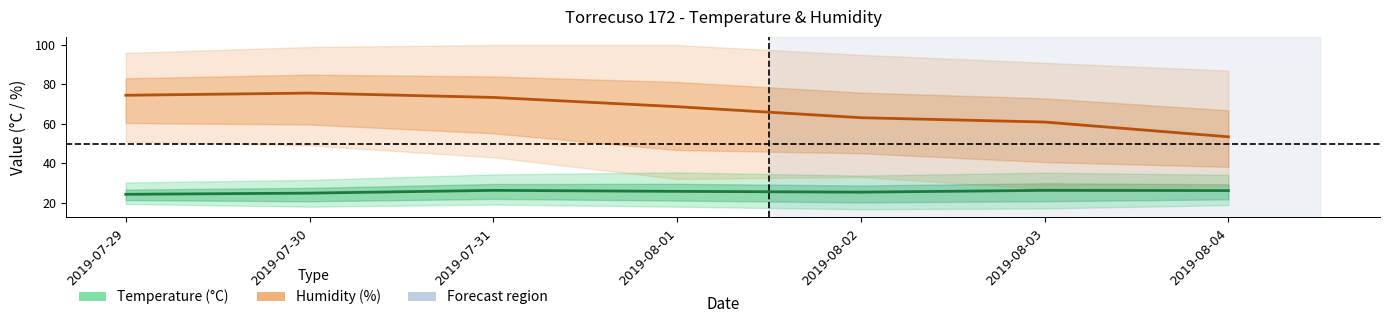

The value of Temp MED at 2019-07-30 is 24.8. True or false?

True